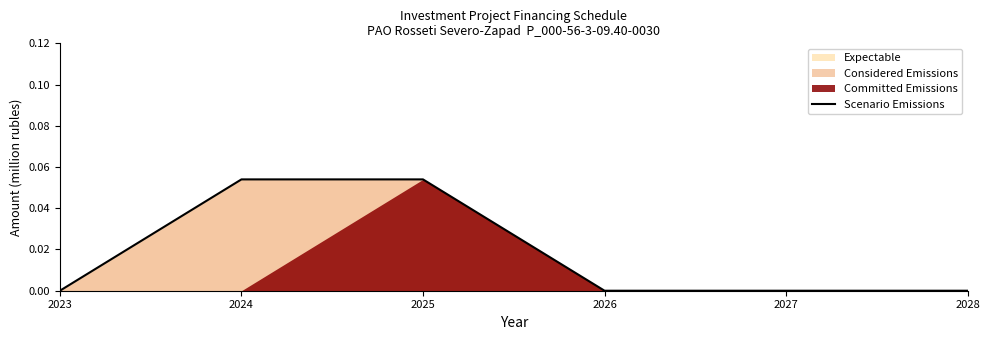

What is the difference between the second highest and second lowest values?

0.1